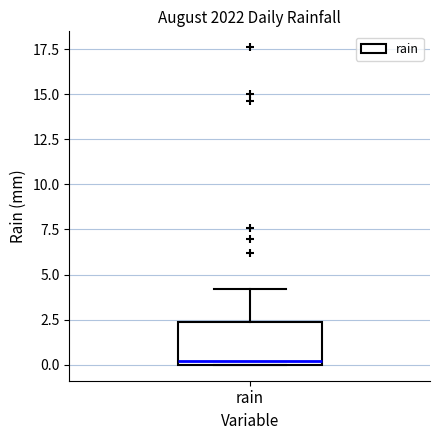

Transcribe this box plot: give where the median line is, the range the box spans, and where the two whiskers end, as read against the y-axis. The values are not printed on the chart, so give them approximately, as read against the axis.

median 0.0 (just above the box's lower edge), box 0.0 to 2.5, whiskers 0.0 to 4.0